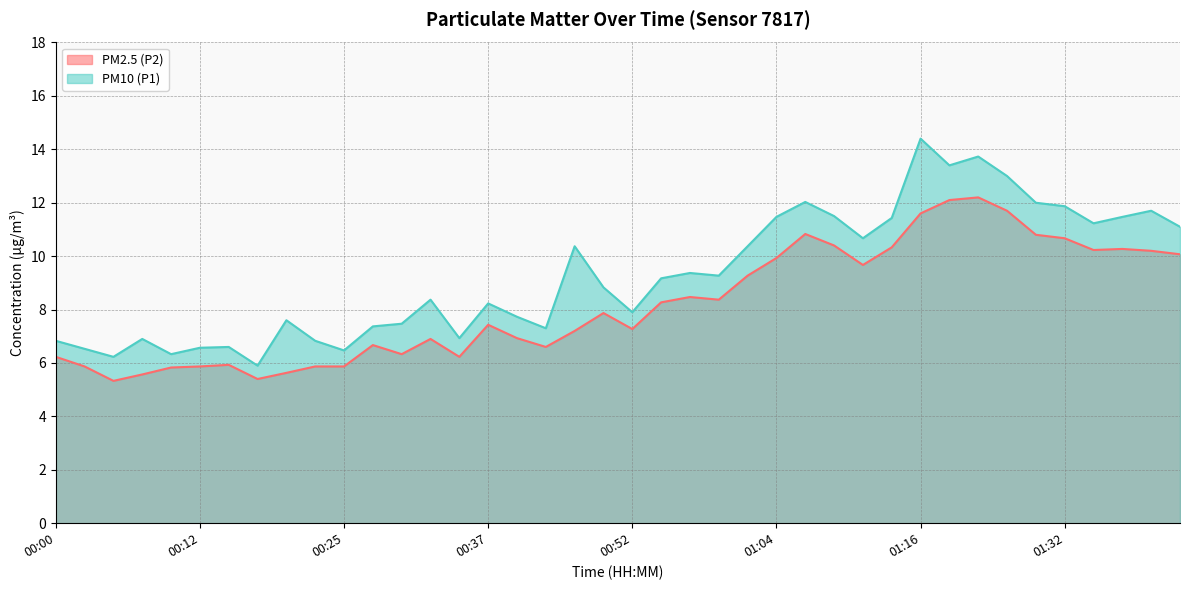

Which series changed the most between 01:04 and 01:22?

PM2.5 (P2)